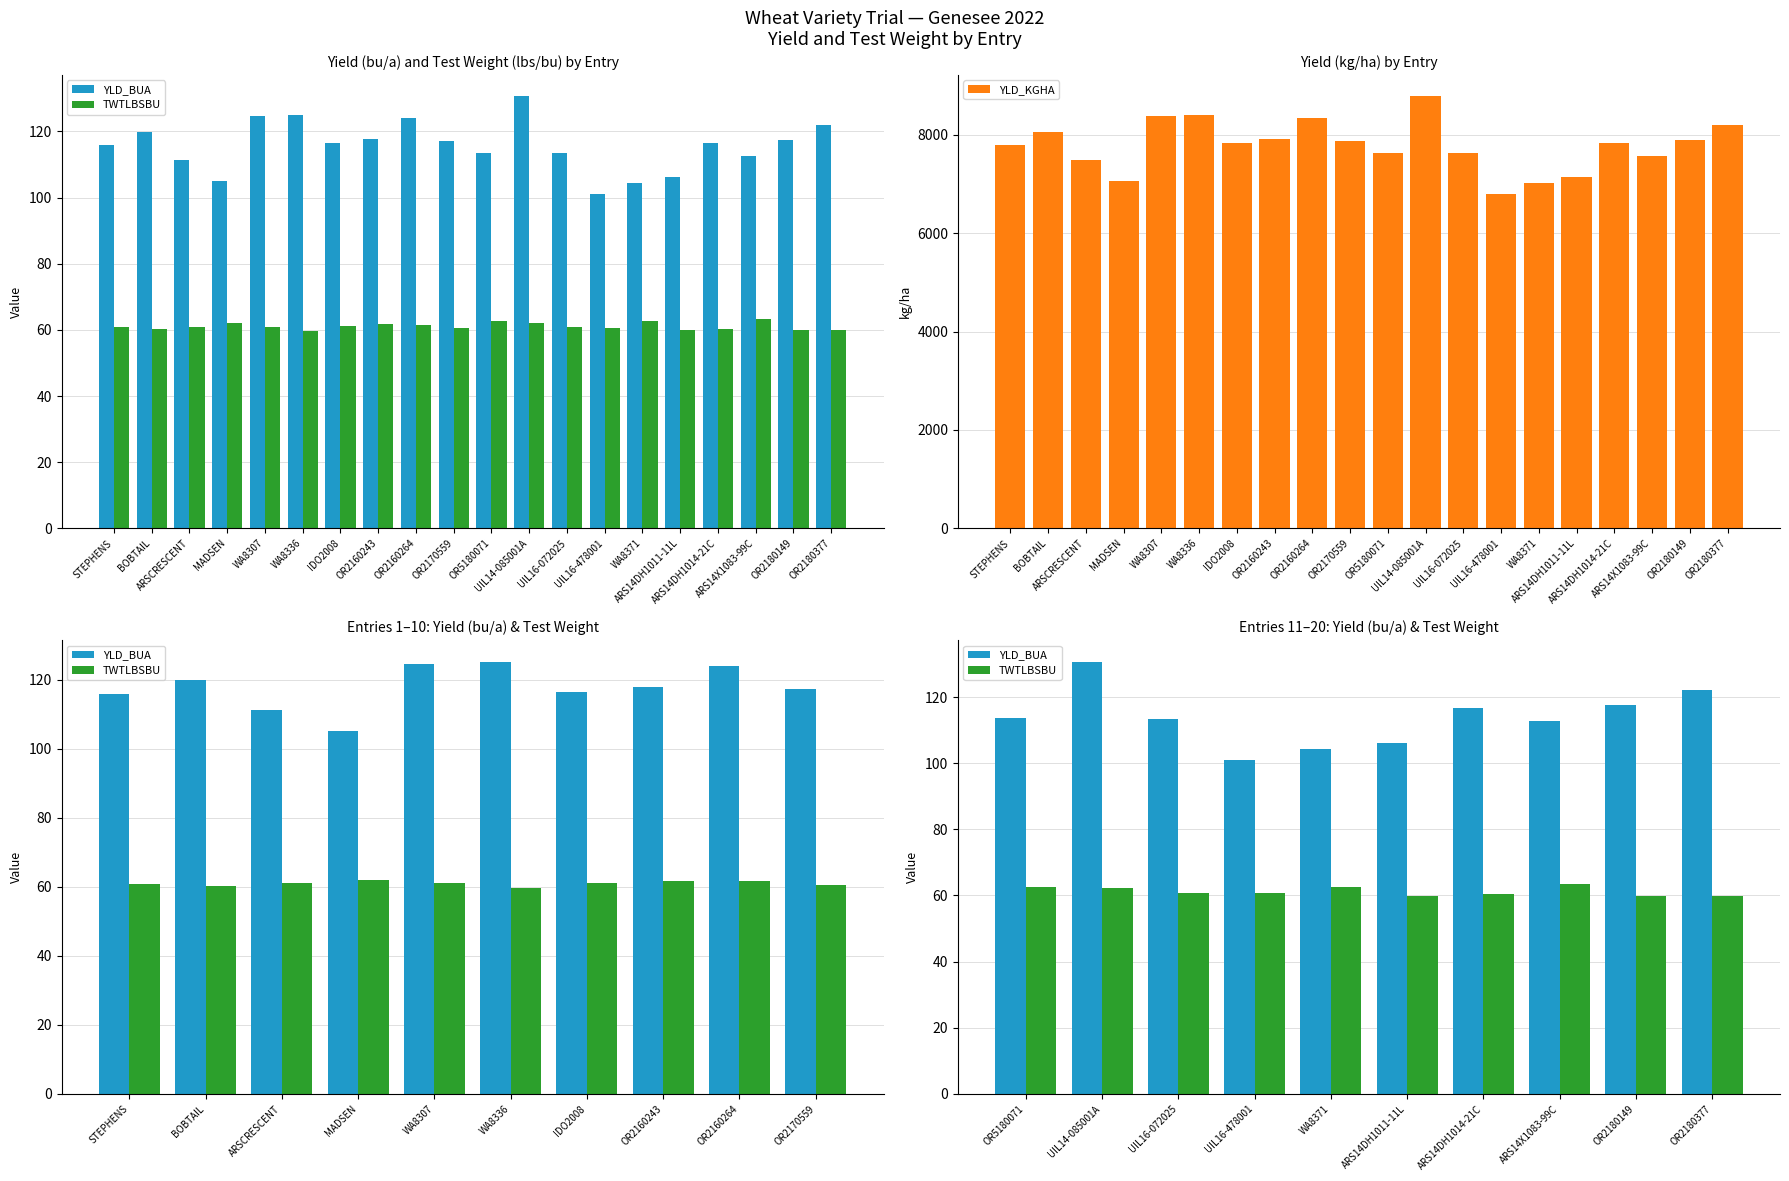

Are the bars horizontal?

No